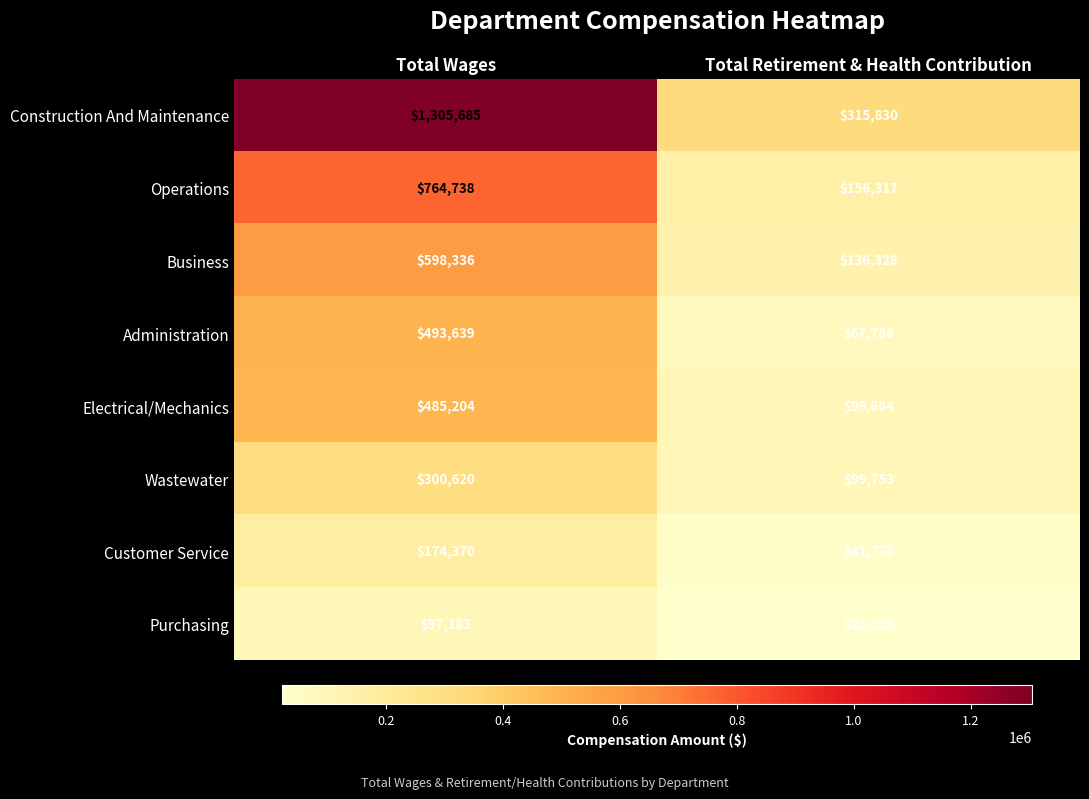

Reading left to right, what are all the values shown in this chart?

Construction And Maintenance: 1305685	315830
Operations: 764738	156317
Business: 598336	136328
Administration: 493639	67786
Electrical/Mechanics: 485204	99604
Wastewater: 300620	99753
Customer Service: 174370	41770
Purchasing: 97183	22223